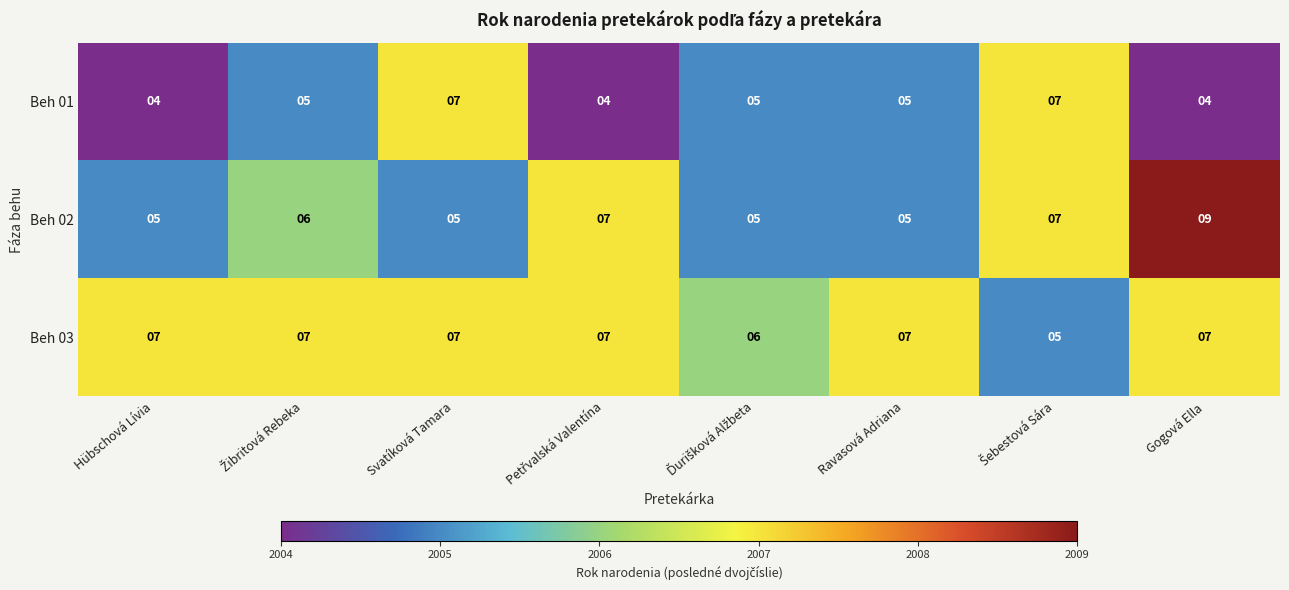

Reading right to left, list all the values displayed in this chart.

Beh 01: 4	7	5	5	4	7	5	4
Beh 02: 9	7	5	5	7	5	6	5
Beh 03: 7	5	7	6	7	7	7	7